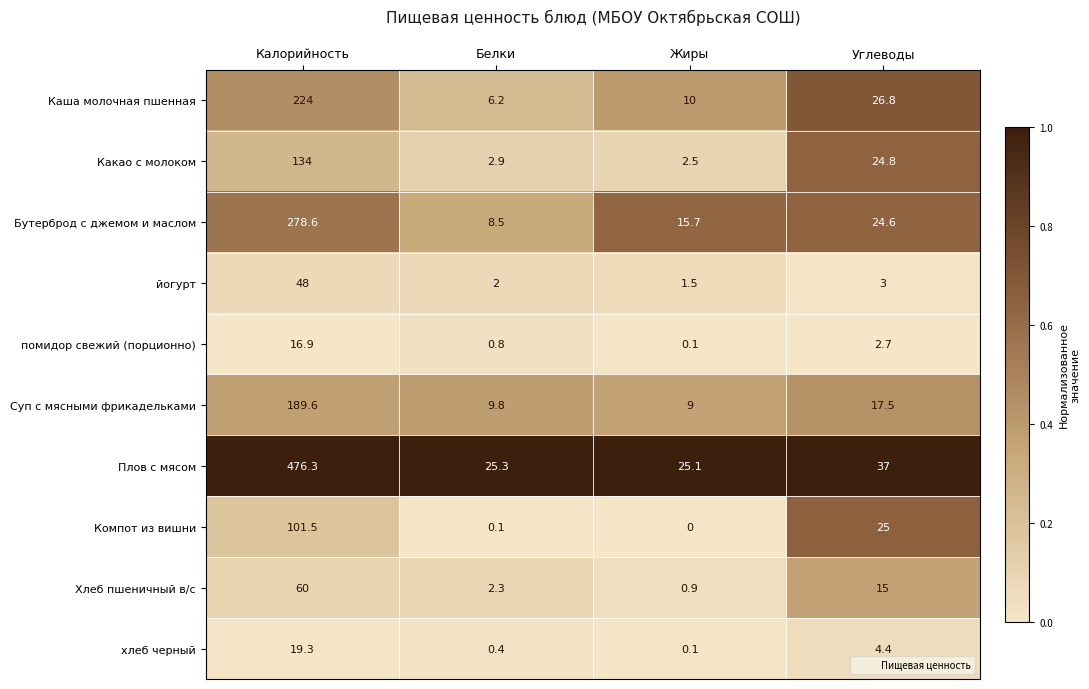

Rank the series by their maximum value, from highest to lowest.

Плов с мясом, Бутерброд с джемом и маслом, Каша молочная пшенная, Суп с мясными фрикадельками, Какао с молоком, Компот из вишни, Хлеб пшеничный в/с, йогурт, хлеб черный, помидор свежий (порционно)